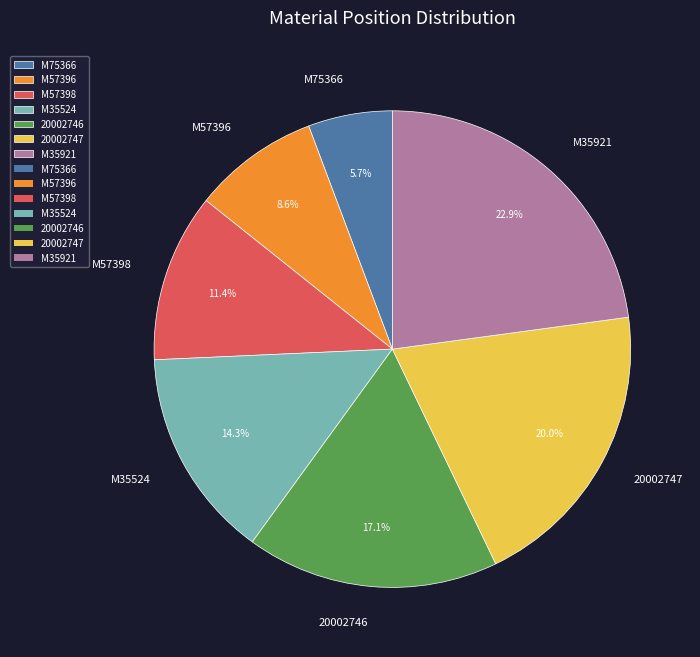

Does M35921 account for over 50% of the chart?

No